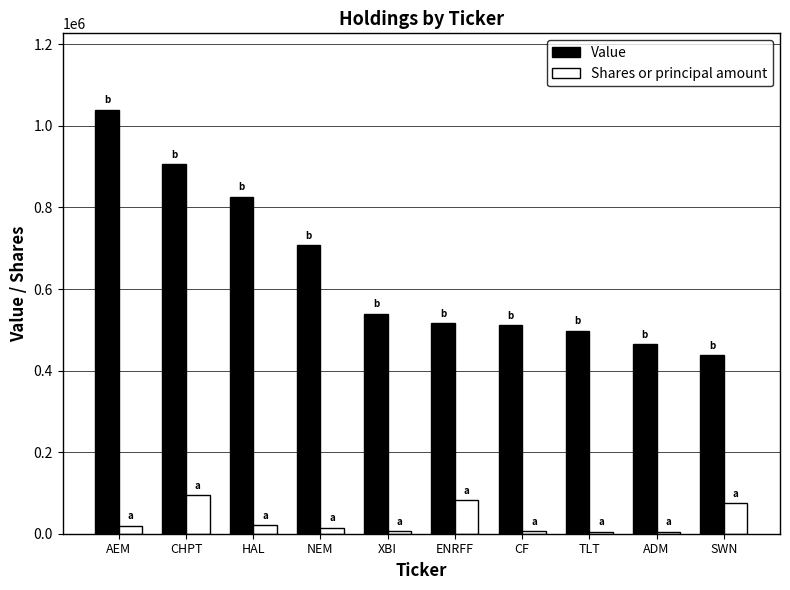

Rank the series at CHPT from lowest to highest value.

Shares or principal amount, Value